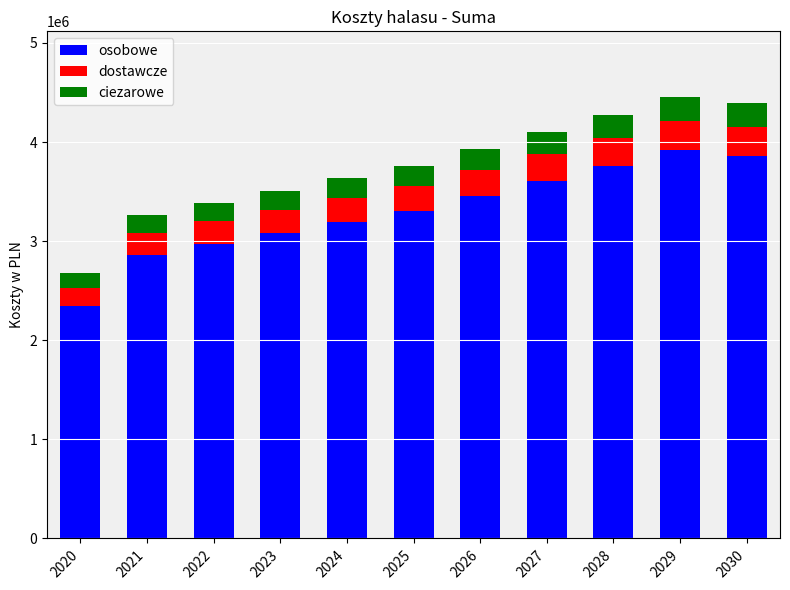

How many bars are there in total?

11